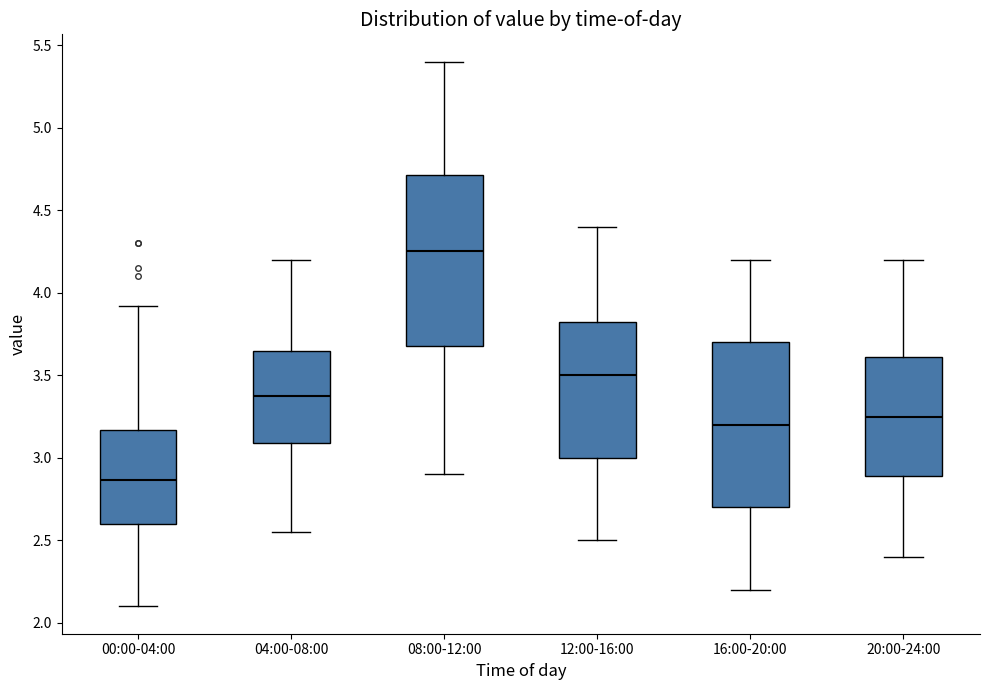

Which box's median line is the lowest?

00:00-04:00